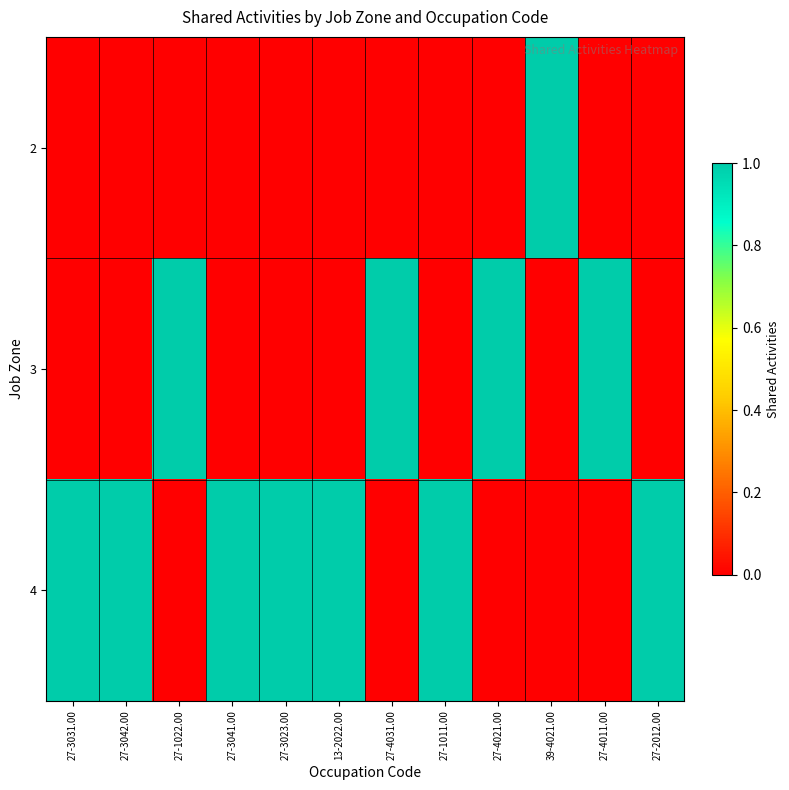

Reading left to right, list all the values displayed in this chart.

2: 27-3031.00=0	27-3042.00=0	27-1022.00=0	27-3041.00=0	27-3023.00=0	13-2022.00=0	27-4031.00=0	27-1011.00=0	27-4021.00=0	39-4021.00=1	27-4011.00=0	27-2012.00=0
3: 27-3031.00=0	27-3042.00=0	27-1022.00=1	27-3041.00=0	27-3023.00=0	13-2022.00=0	27-4031.00=1	27-1011.00=0	27-4021.00=1	39-4021.00=0	27-4011.00=1	27-2012.00=0
4: 27-3031.00=1	27-3042.00=1	27-1022.00=0	27-3041.00=1	27-3023.00=1	13-2022.00=1	27-4031.00=0	27-1011.00=1	27-4021.00=0	39-4021.00=0	27-4011.00=0	27-2012.00=1